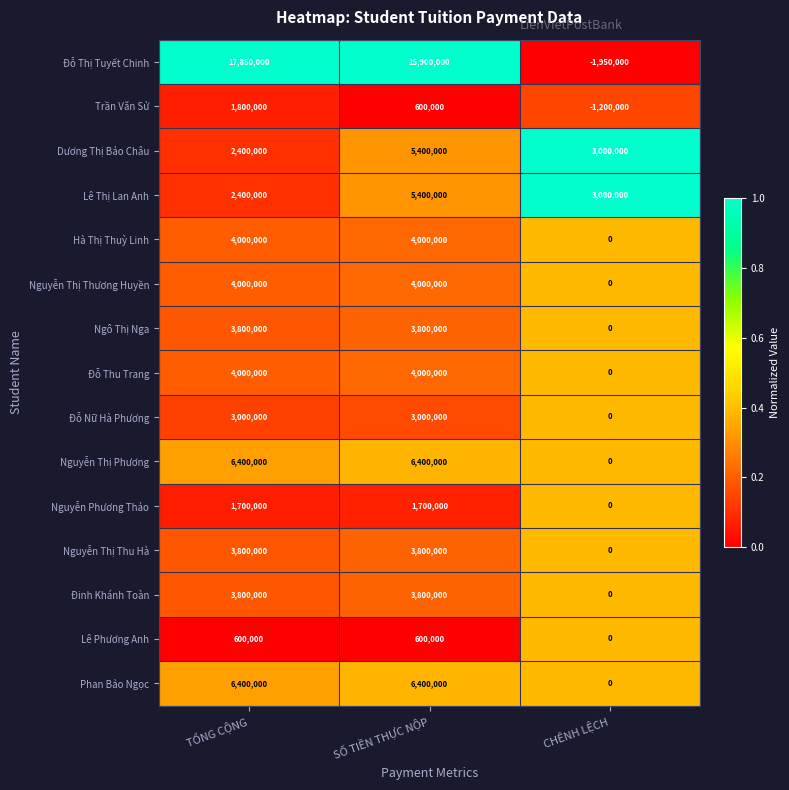

What is the total value across all series at TỔNG CỘNG?

65950000